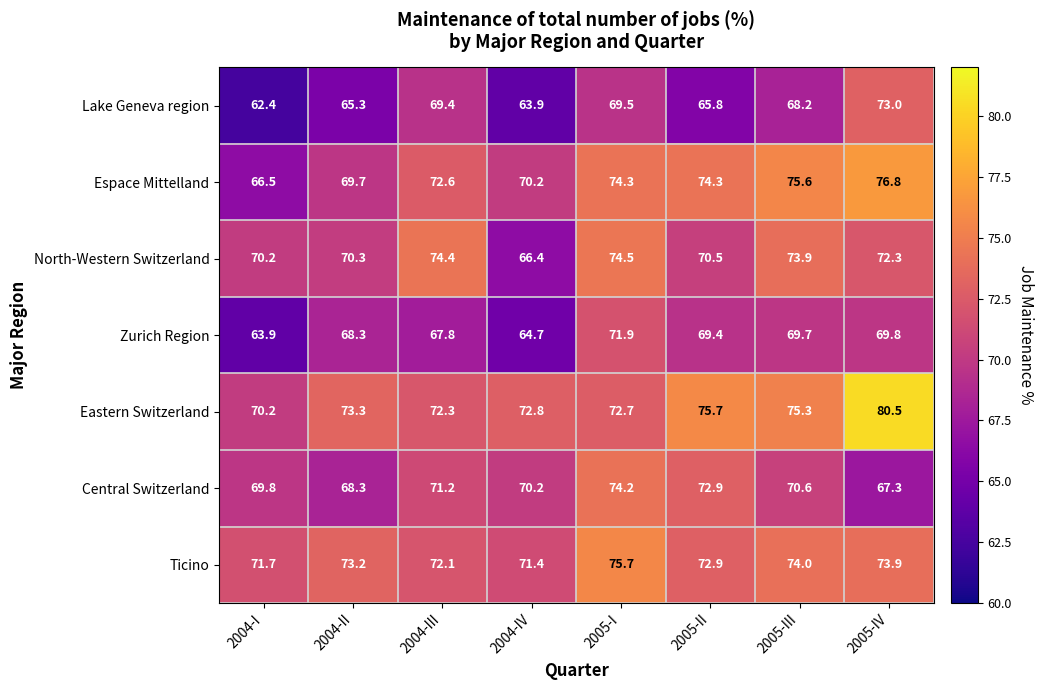

Which category has the lowest value across all series?

2004-I